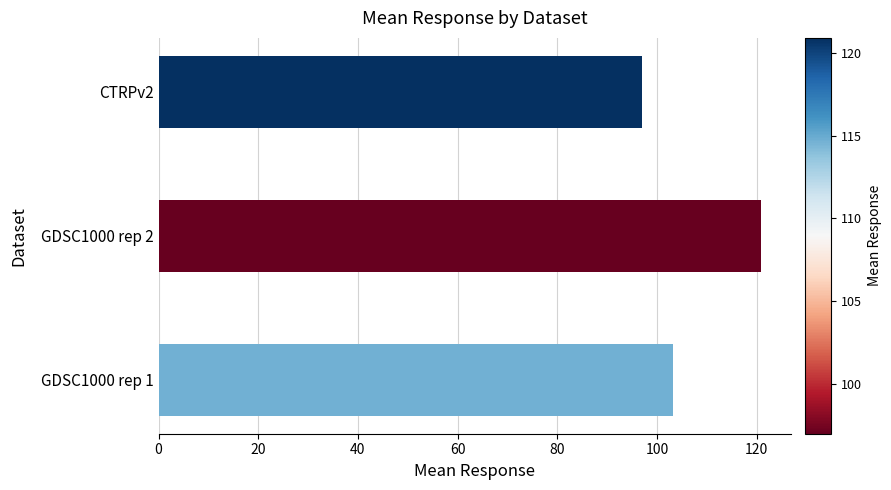

How many categories are shown in the chart?

3